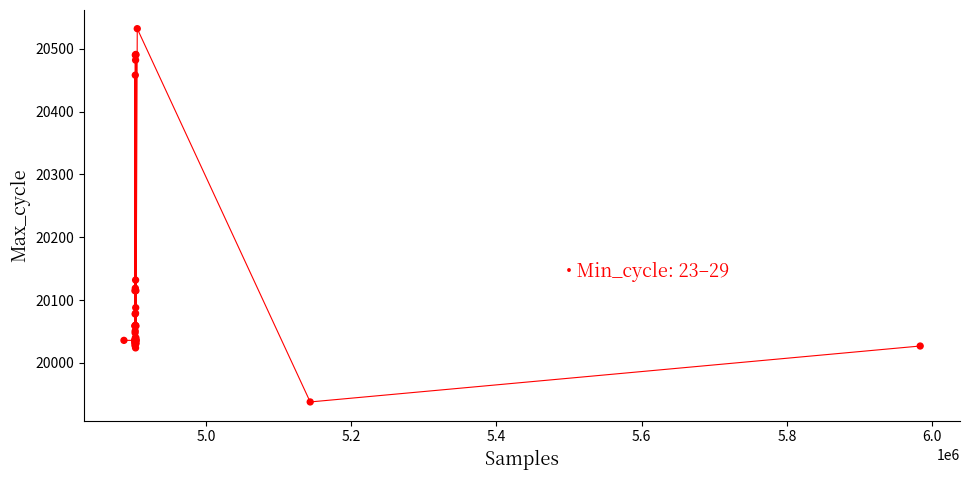

What Y value in the scatter plot is closest to 20235?

20132